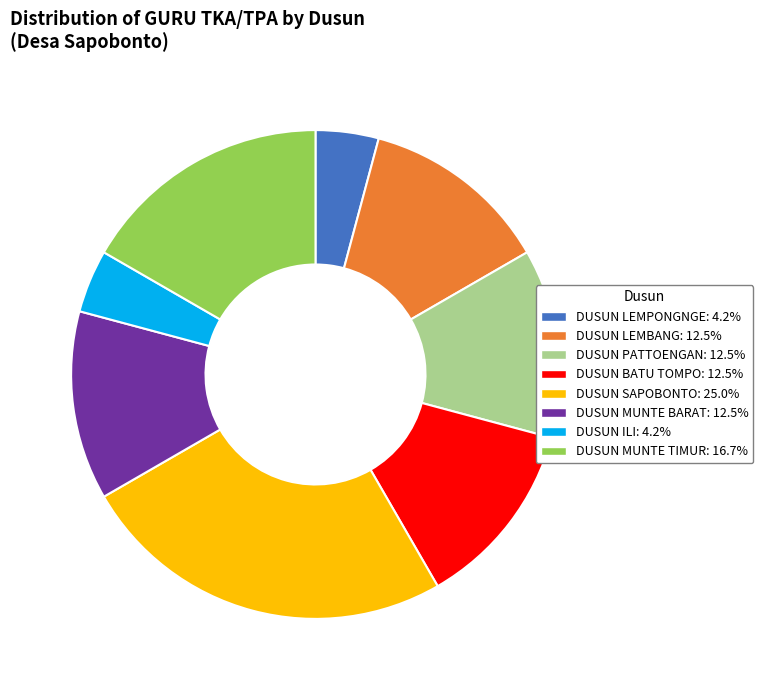

Is there a majority slice in this chart?

No